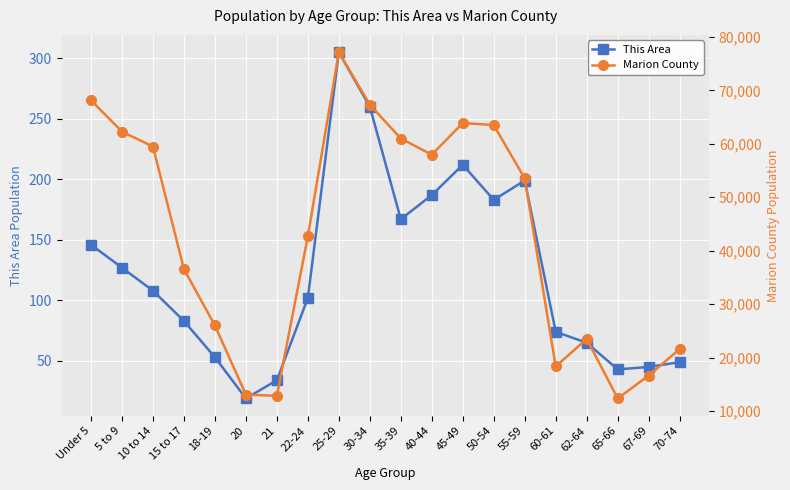

How many interior local valleys does the This Area series have?

4